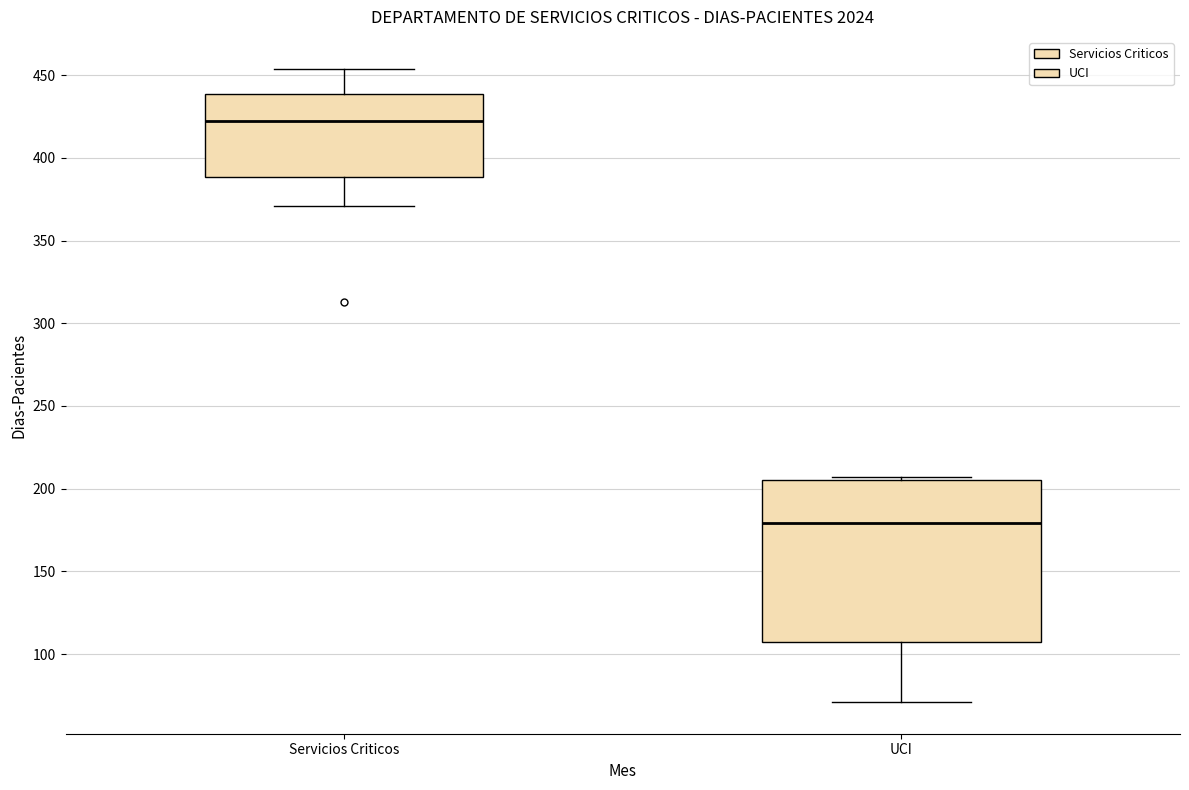

Which box has the highest median line?

Servicios Criticos